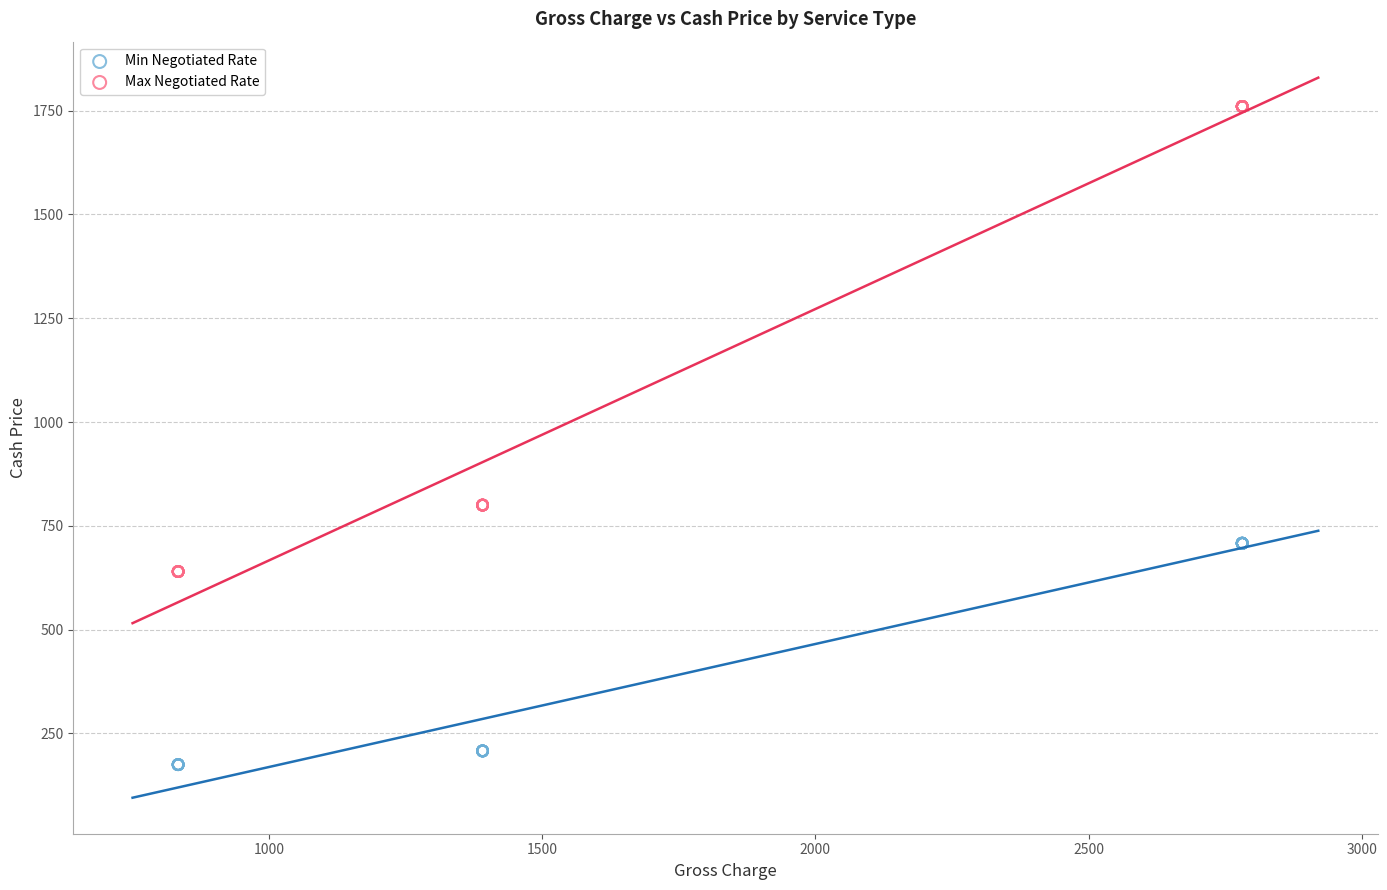

Which series contains the lowest Y value?

Min Negotiated Rate